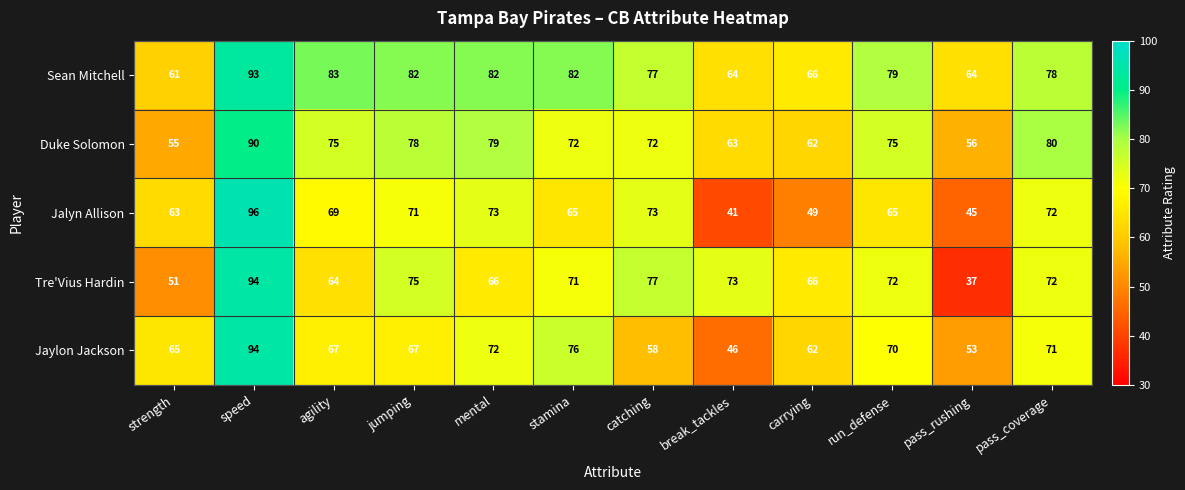

Which category has the highest value across all series?

speed